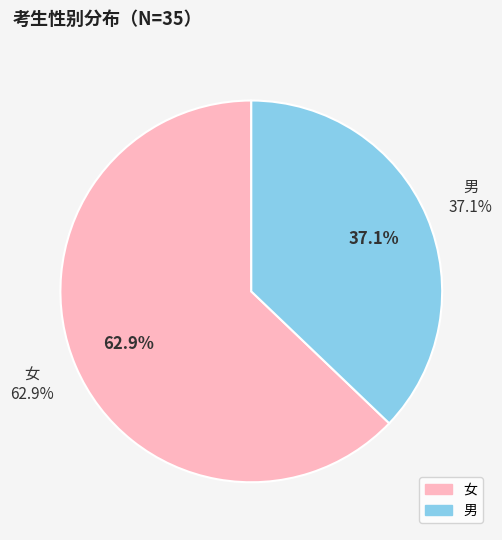

Which category has the smallest portion of the pie?

男